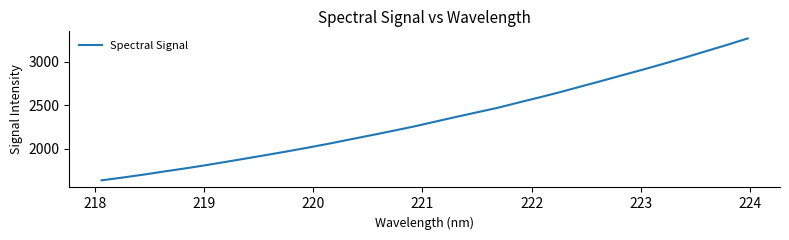

What is the minimum value shown in the chart?

1637.2